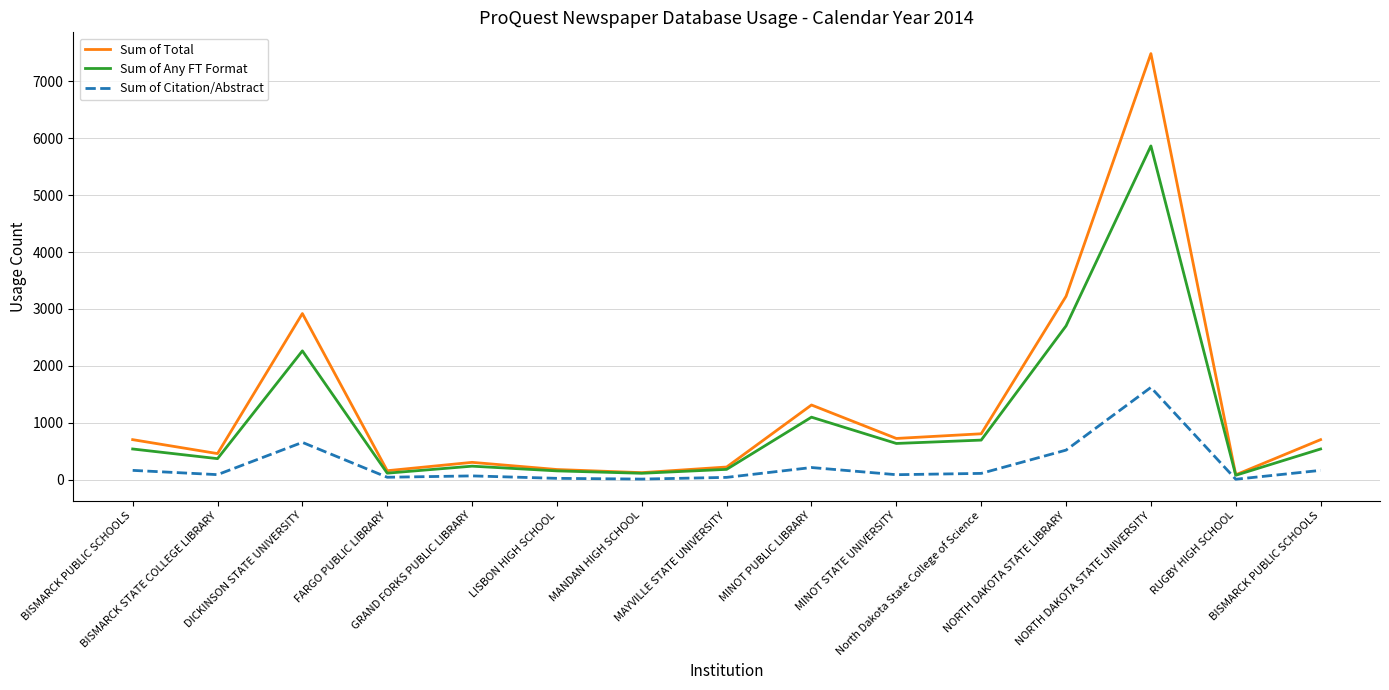

Is this an area chart (filled region under the line)?

No